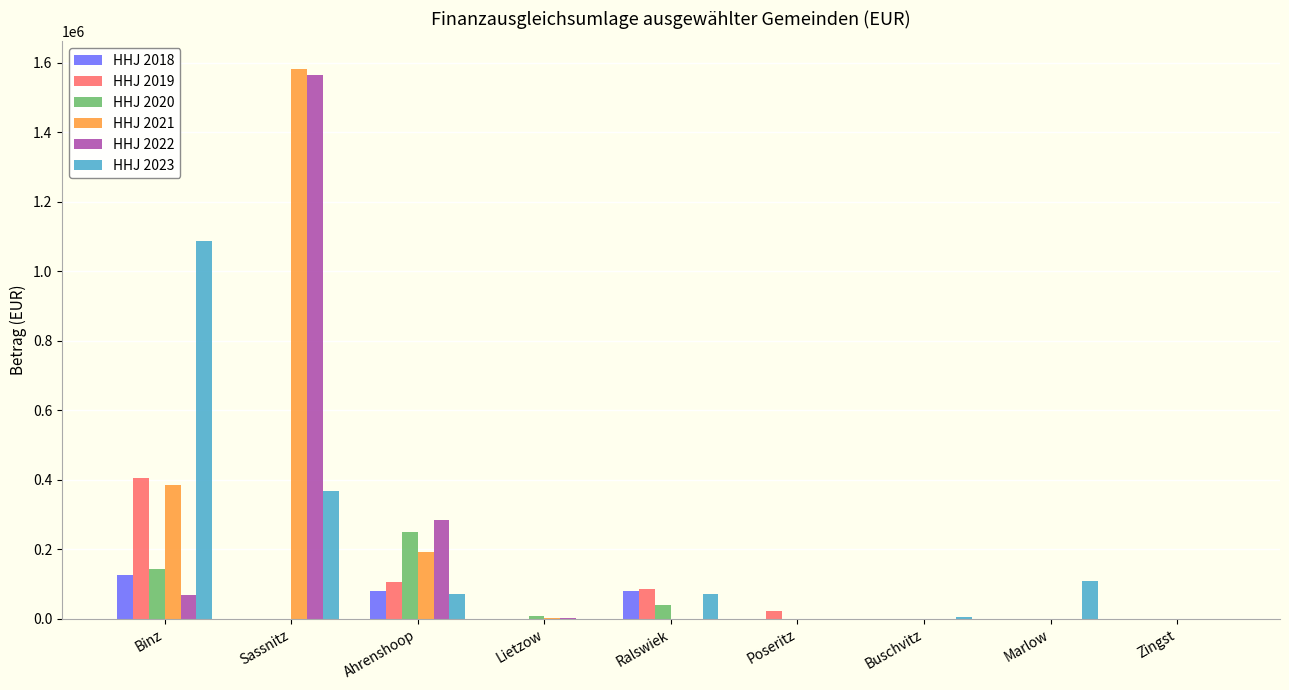

Which category has the highest value across all series?

Sassnitz